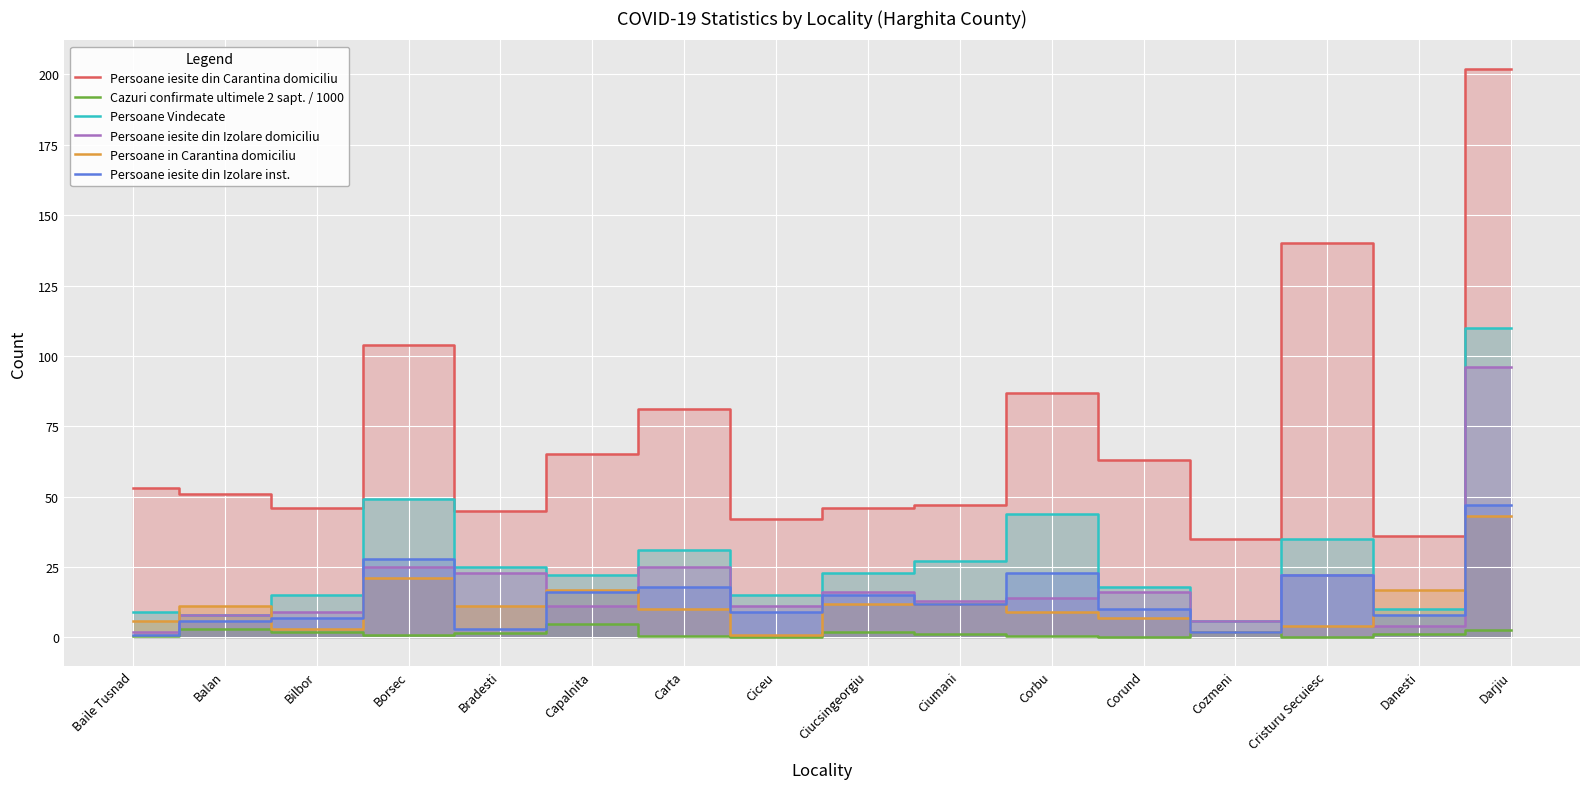

What is the difference between the Persoane iesite din Carantina domiciliu values at Ciumani and Bradesti?

2.0